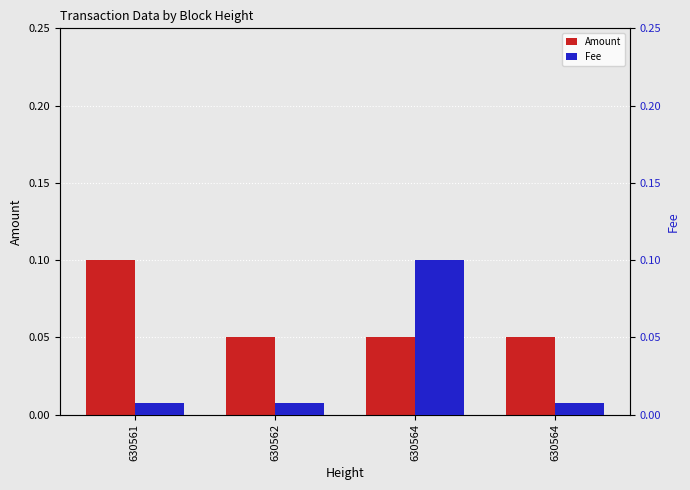

What are all the series names shown in the legend?

Amount, Fee